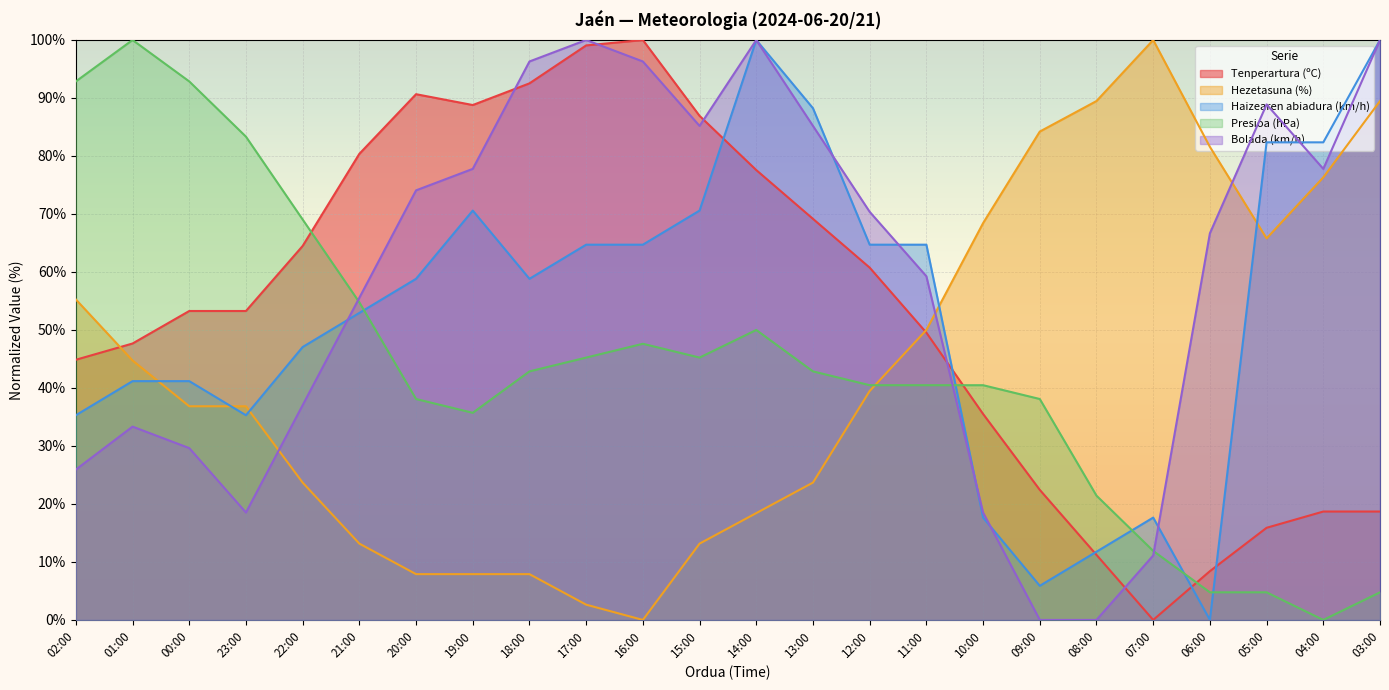

True or false: Bolada (km/h) has more than 1 points higher than both neighbors.

True